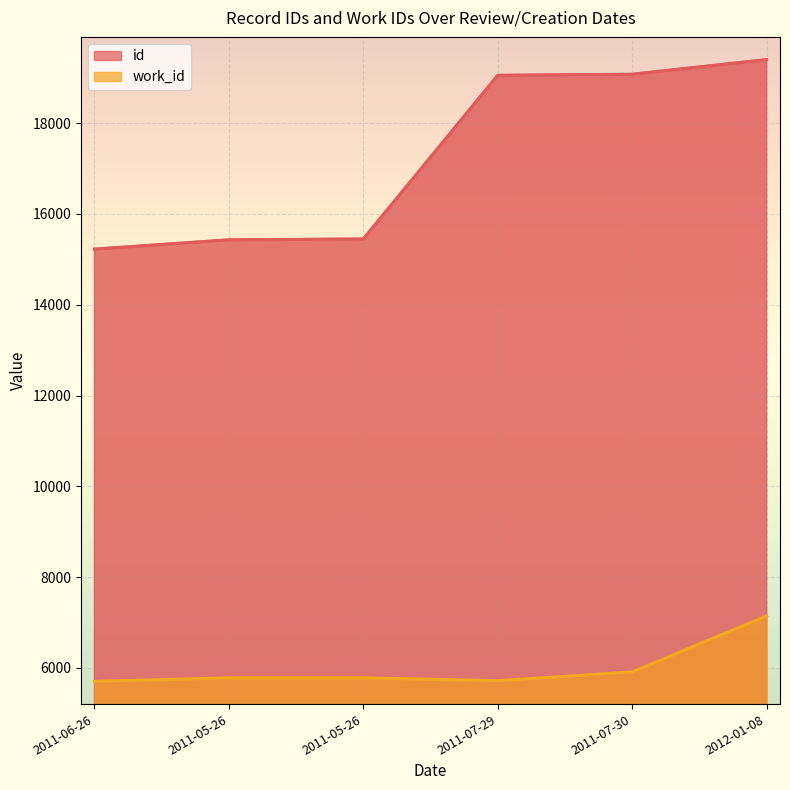

True or false: work_id and id intersect in this chart.

False